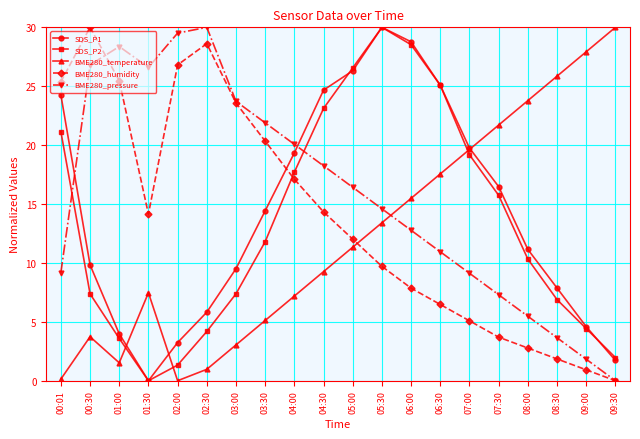

What position from the right is 05:00?

10